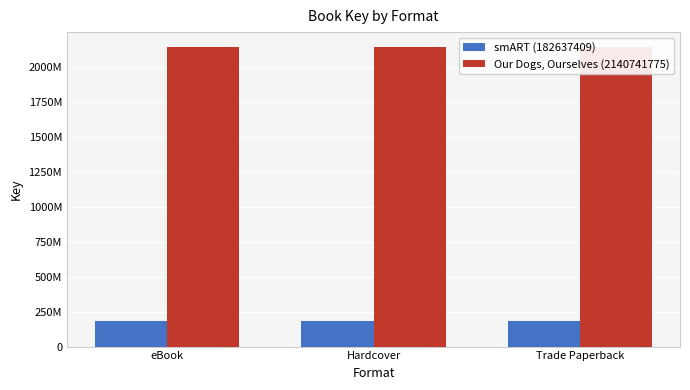

Where is smART (182637409) nearest to the value 182637409?

eBook